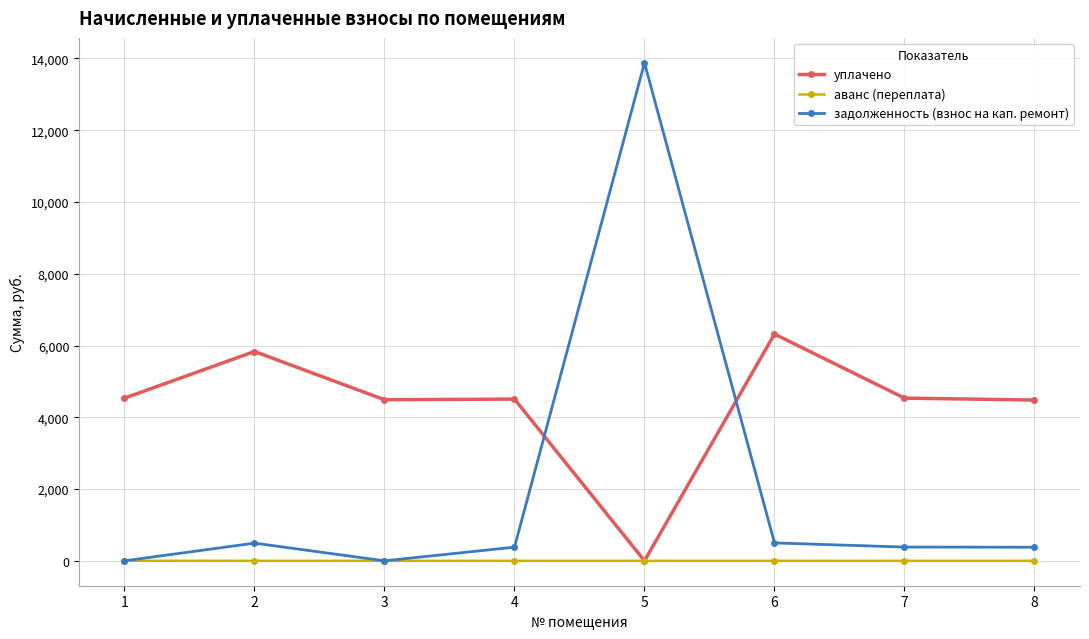

Which category has the highest value across all series?

5